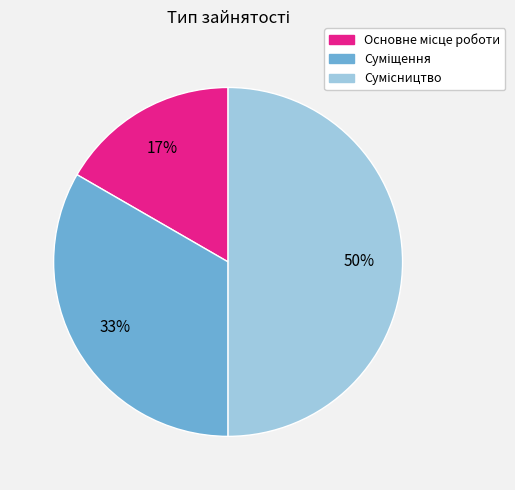

To the nearest percent, what is the difference between the largest and smallest slice percentages?

33%